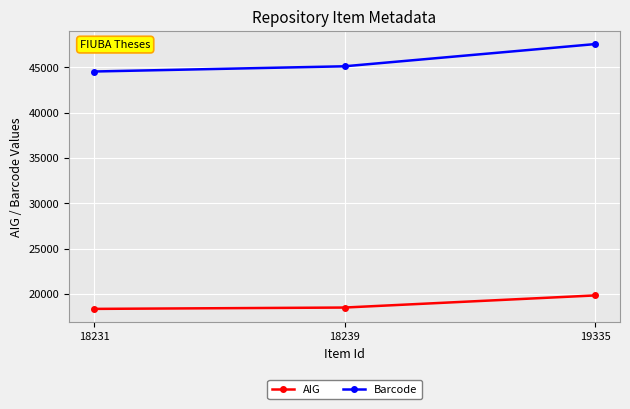

What are all the series names shown in the legend?

AIG, Barcode